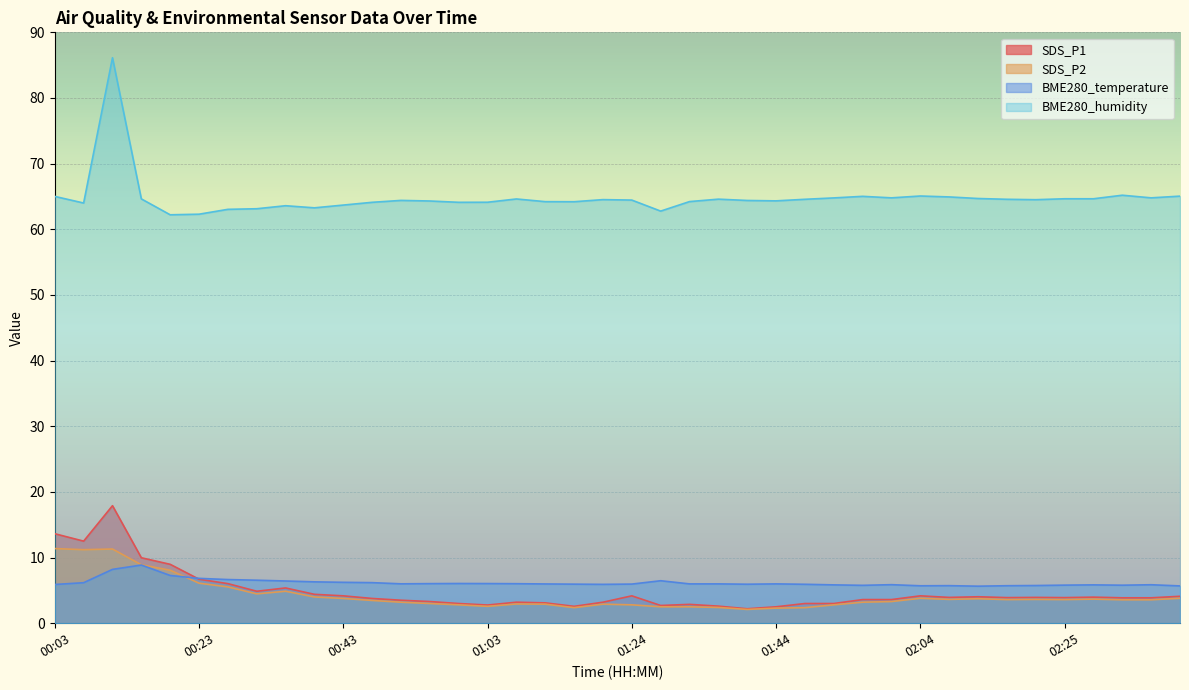

At 01:12, list the series in order from largest to smallest.

BME280_humidity, BME280_temperature, SDS_P1, SDS_P2